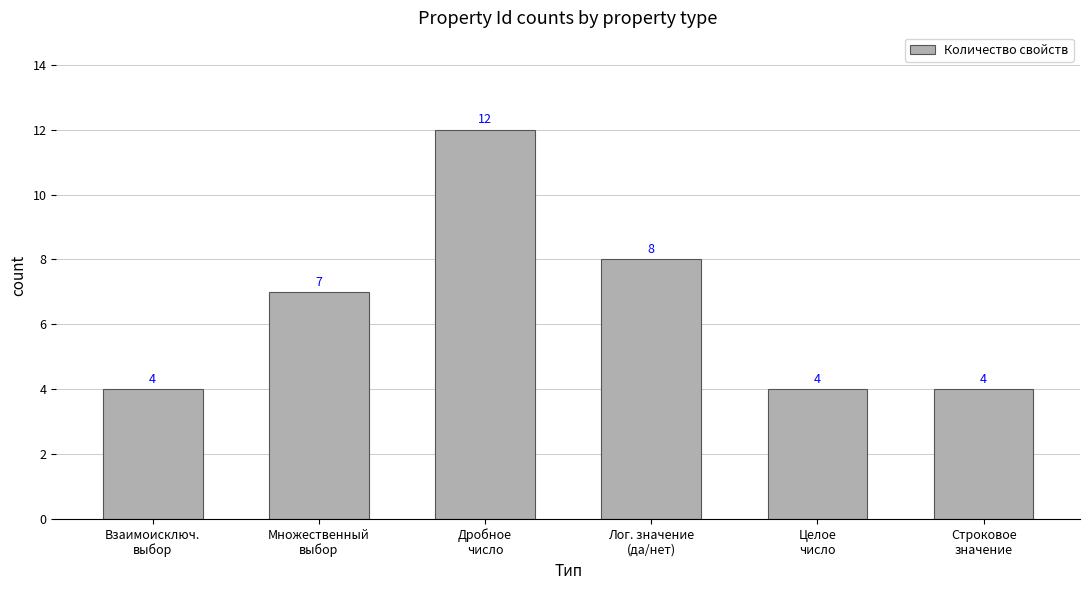

How many values are between 4 and 8?

5